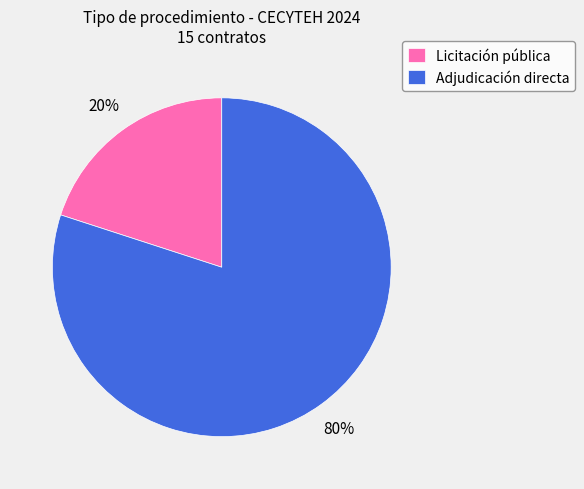

Which slice is the largest?

Adjudicación directa